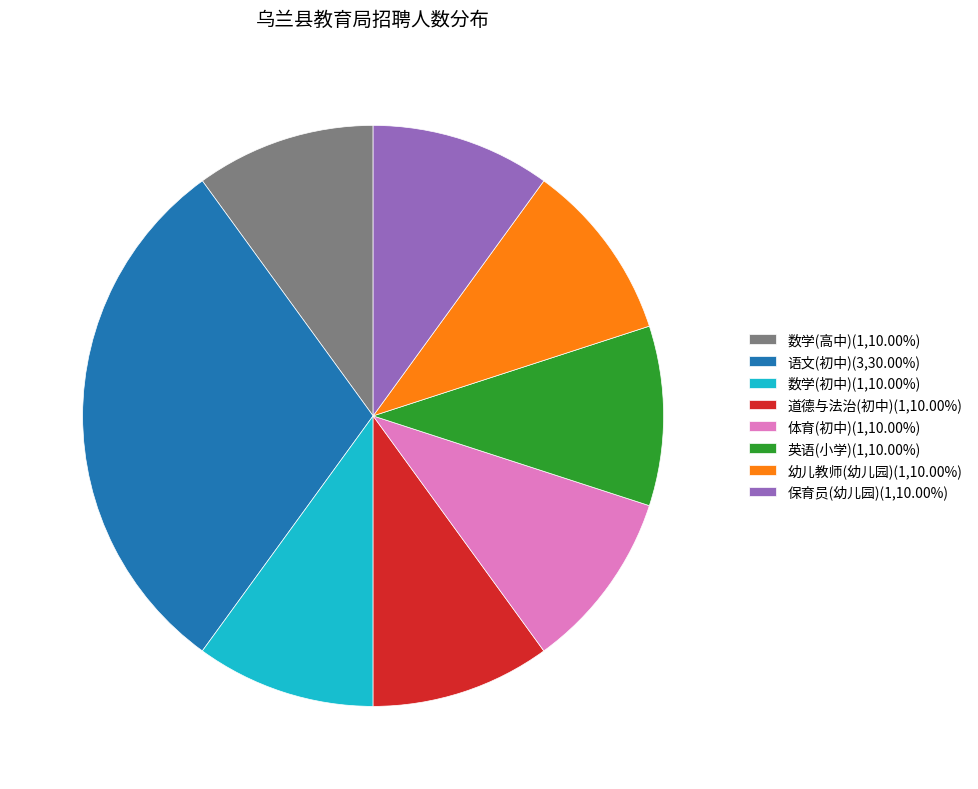

Approximately how many times larger is the value at 英语(小学) compared to 语文(初中)?

0.3